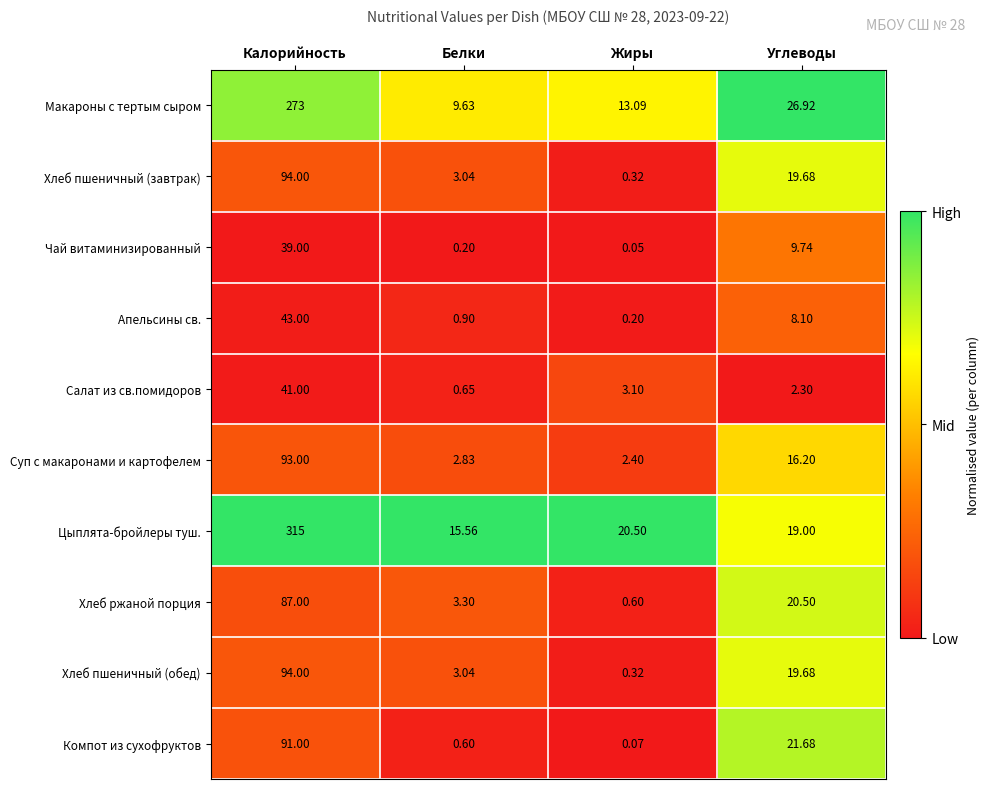

Where does the Хлеб пшеничный (обед) series first go above 19?

Калорийность